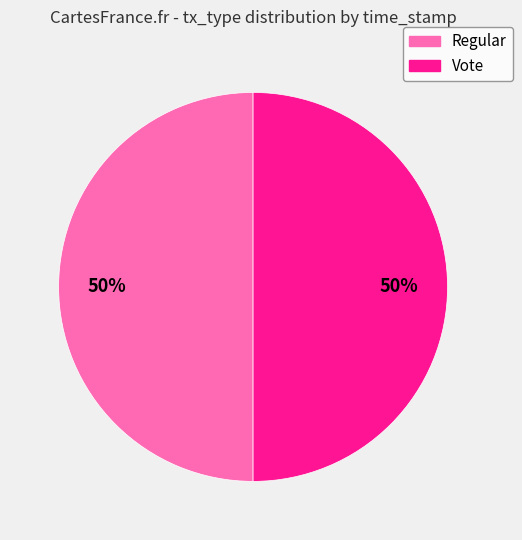

Is it true that Vote is 63% of the pie?

False